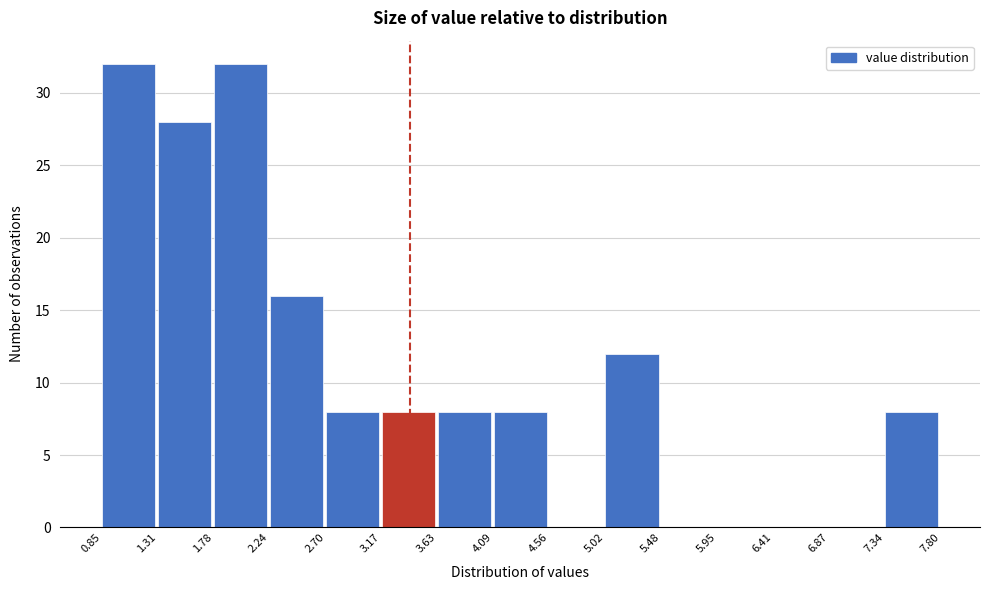

Reading left to right, transcribe this chart: for each bar, give the range it covers on the x-axis and its height. The values are not printed on the chart, so give them approximately, as read against the axis.

0.85 to 1.31: 32
1.31 to 1.78: 28
1.78 to 2.24: 32
2.24 to 2.70: 16
2.70 to 3.17: 8
3.17 to 3.63: 8
3.63 to 4.09: 8
4.09 to 4.56: 8
4.56 to 5.02: 0
5.02 to 5.48: 12
5.48 to 5.95: 0
5.95 to 6.41: 0
6.41 to 6.87: 0
6.87 to 7.34: 0
7.34 to 7.80: 8